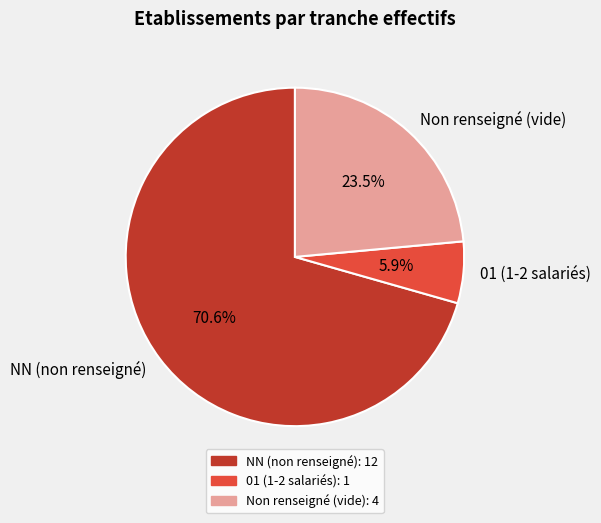

Does 01 (1-2 salariés) represent more than half of the total?

No